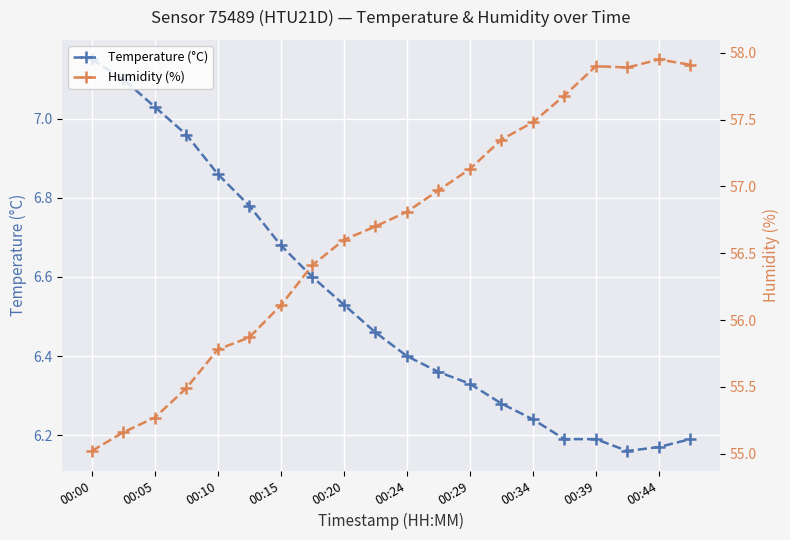

True or false: Temperature (°C) has a value of 2.4 at 00:39.

False